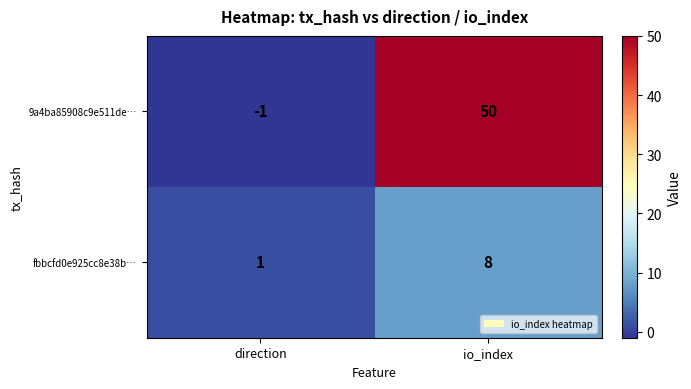

Reading right to left, list all the values displayed in this chart.

9a4ba85908c9e511de…: io_index=50	direction=-1
fbbcfd0e925cc8e38b…: io_index=8	direction=1